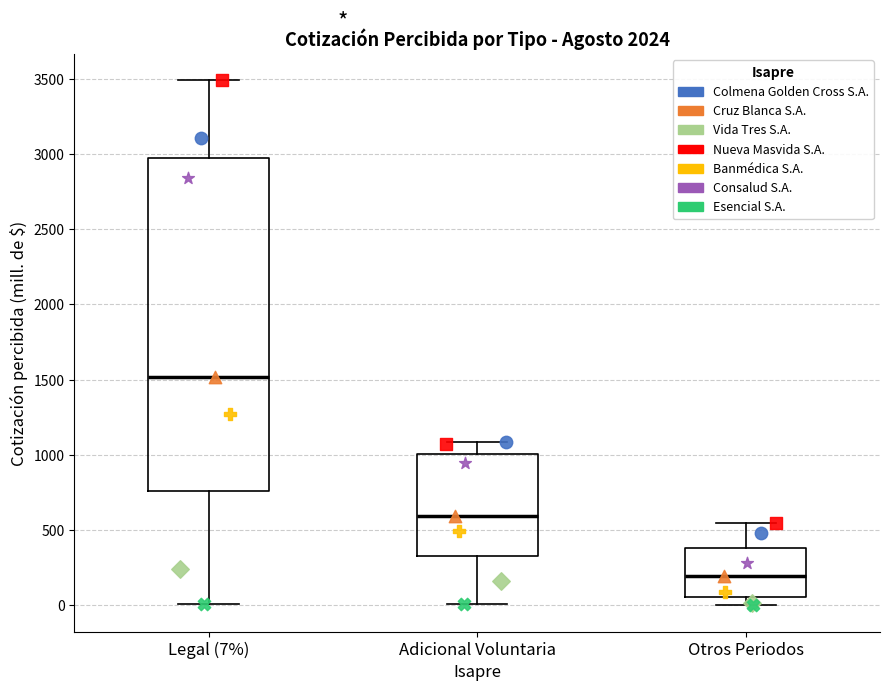

Which box is the tallest, from its lower edge to its upper edge?

Legal (7%)